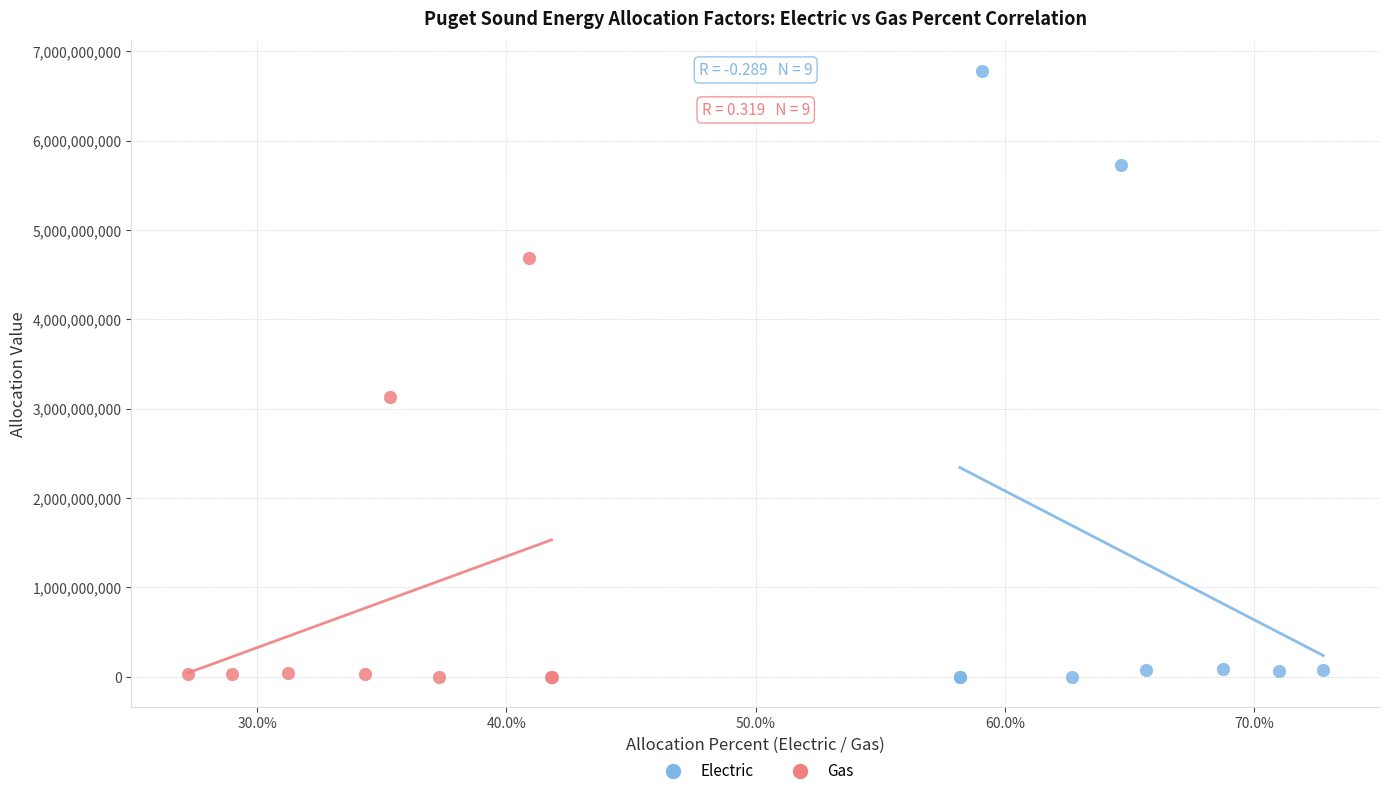

Which series has the largest Y range (max minus min)?

Electric